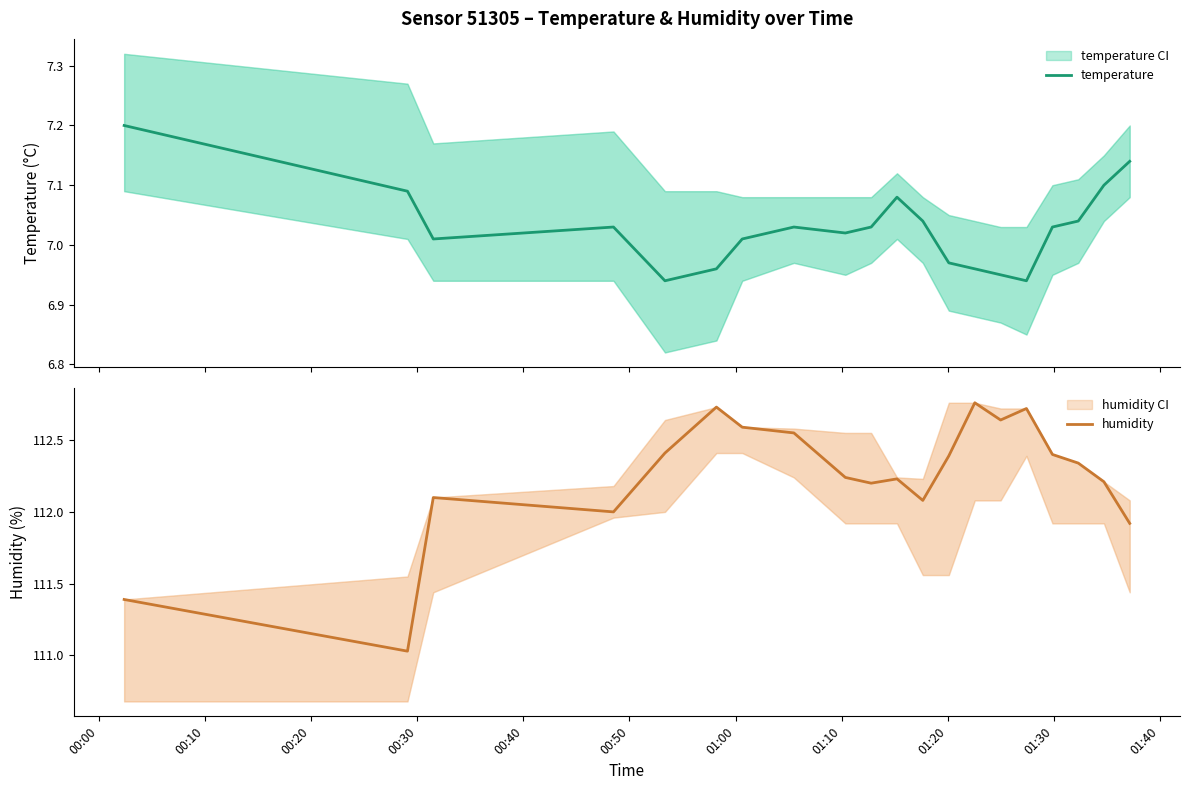

What are all the series names shown in the legend?

temperature, humidity